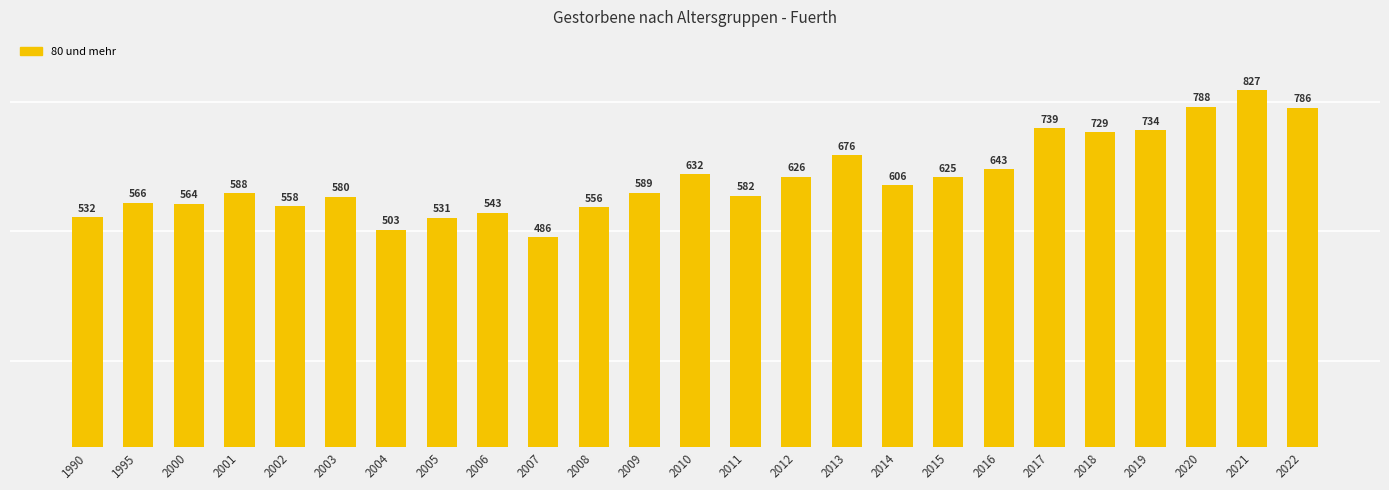

Reading left to right, transcribe all the data shown in this chart.

1990=532	1995=566	2000=564	2001=588	2002=558	2003=580	2004=503	2005=531	2006=543	2007=486	2008=556	2009=589	2010=632	2011=582	2012=626	2013=676	2014=606	2015=625	2016=643	2017=739	2018=729	2019=734	2020=788	2021=827	2022=786